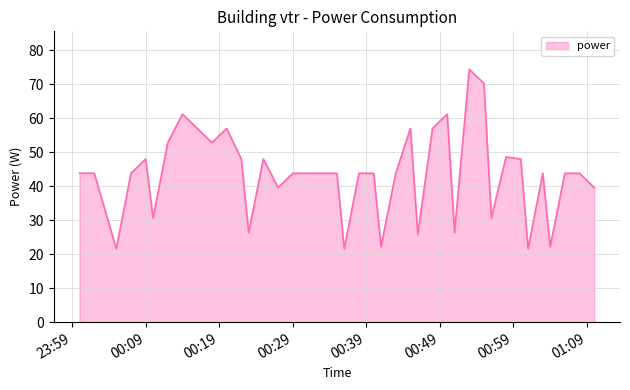

What is the maximum value shown in the chart?

74.4